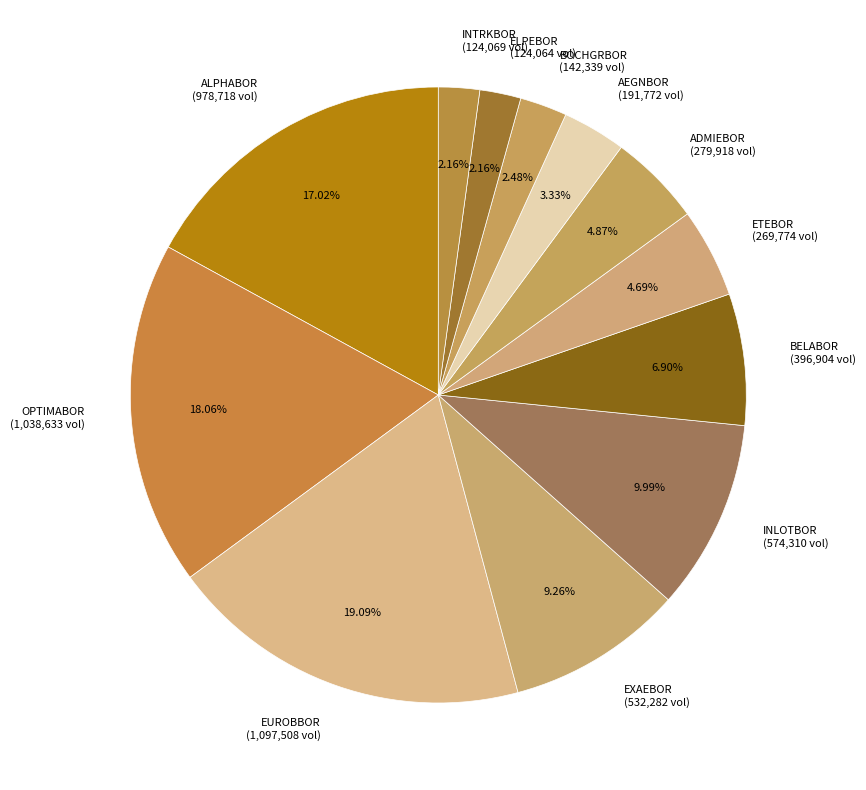

Is it true that EXAEBOR is 9% of the pie?

True